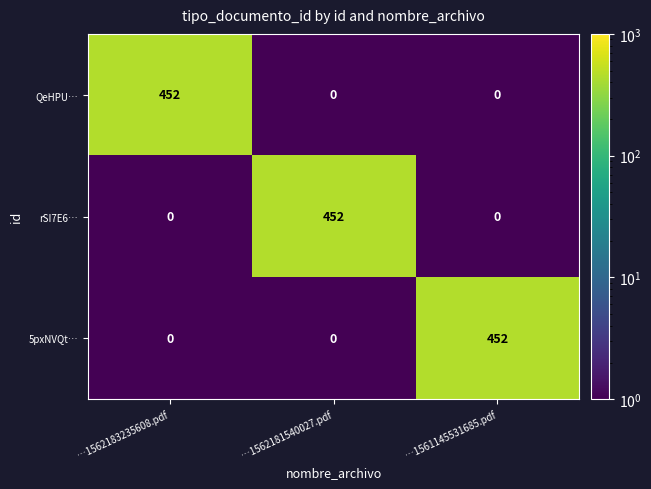

What is the difference between the maximum and minimum values in the 5pxNVQt… series?

452